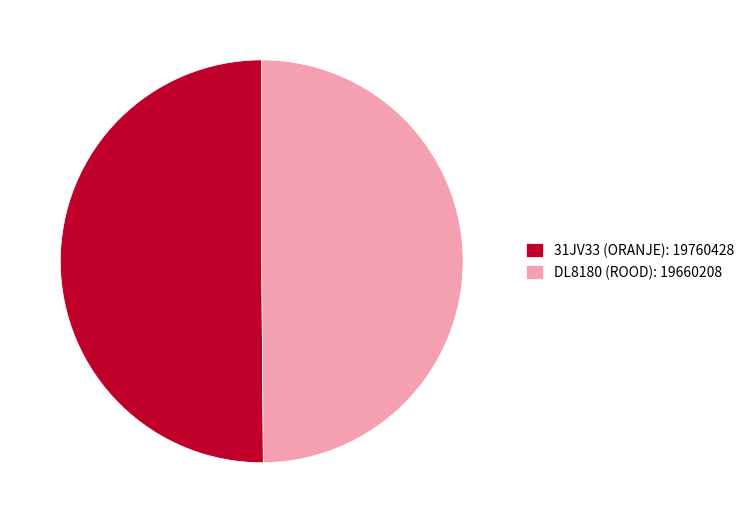

Is it true that 31JV33 (ORANJE): 19760428 is 39% of the pie?

False